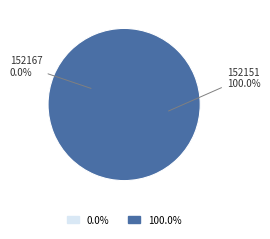

True or false: 152167 accounts for 0% of the total.

True